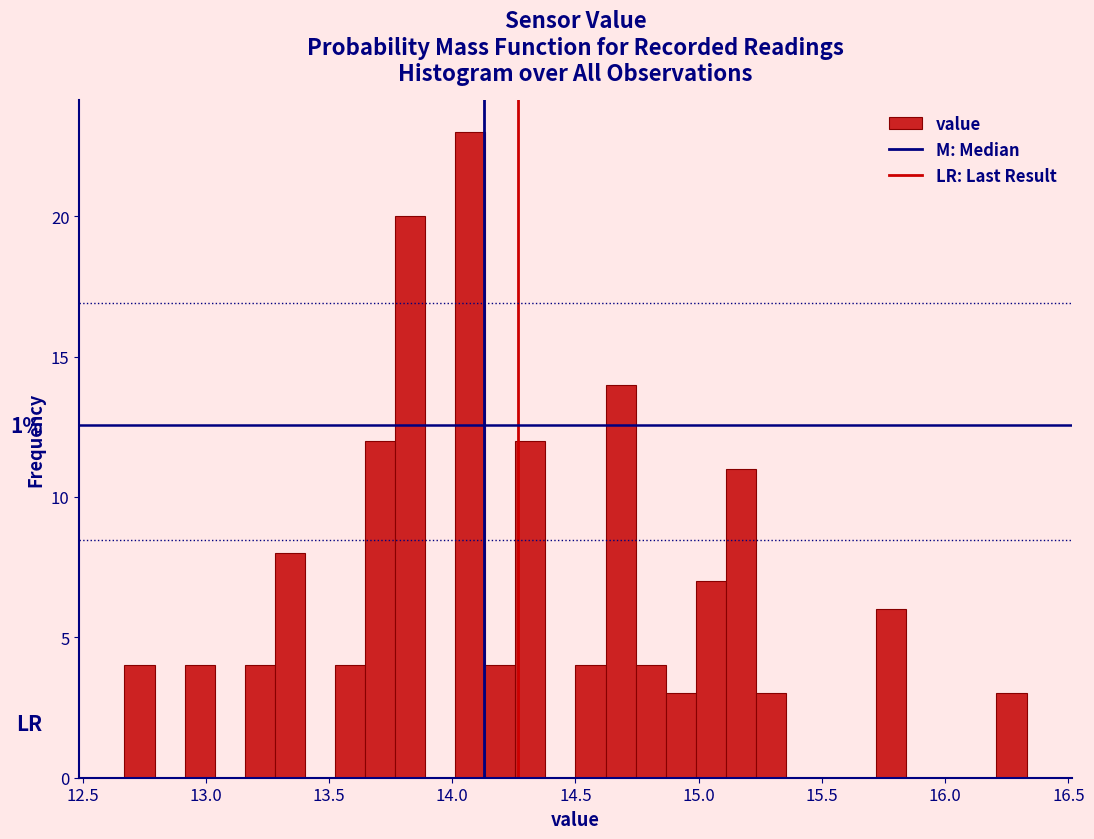

Around what value on the x-axis is the tallest bar? Give the approximate position of its centre, as read against the axis.

14.05